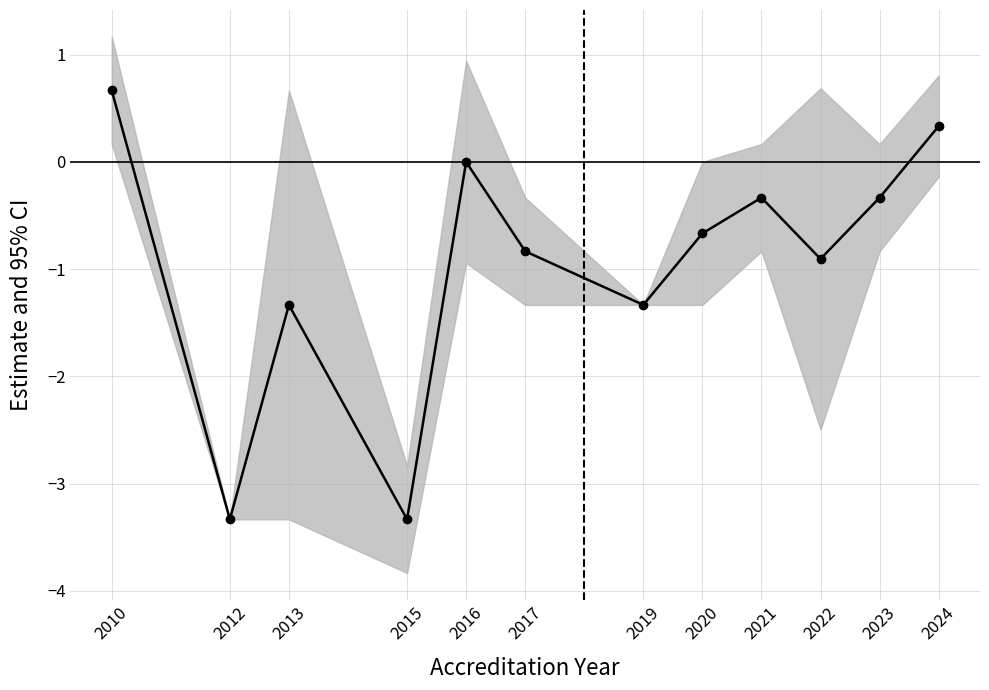

How many points are lower than both their immediate neighbors (excluding endpoints)?

4